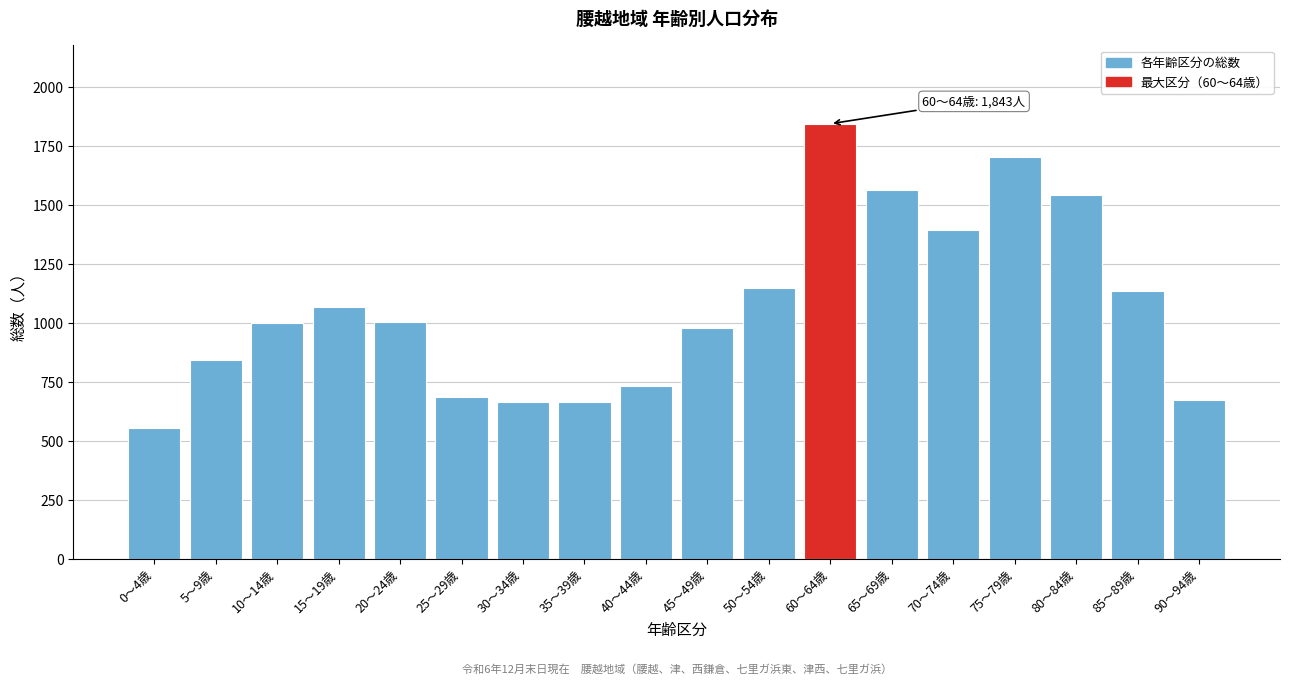

What is the smallest value displayed?

555